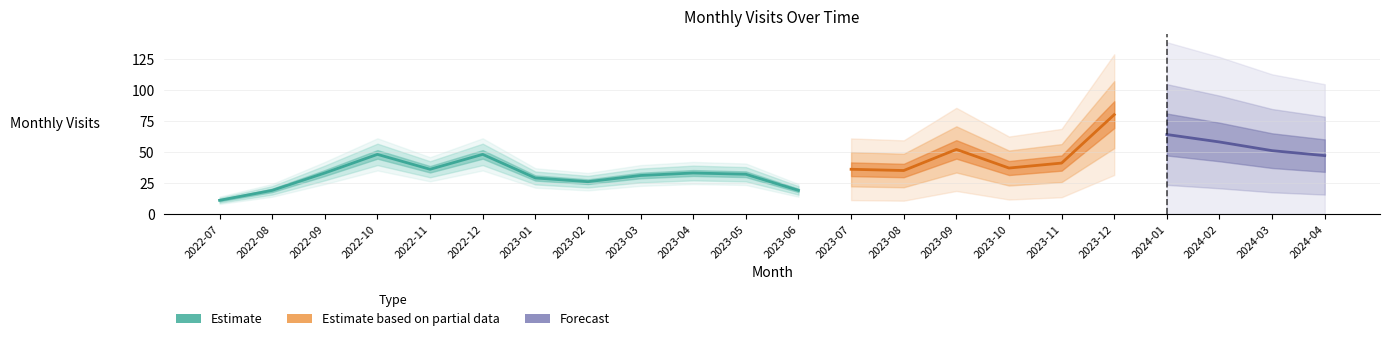

Reading right to left, transcribe all the data shown in this chart.

47	51	58	64	80	41	37	52	35	36	19	32	33	31	26	29	48	36	48	33	19	11